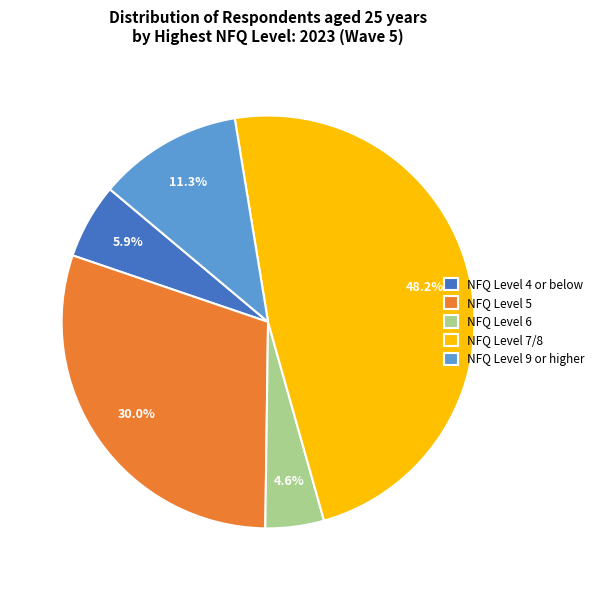

Is it true that NFQ Level 5 is 30% of the pie?

True